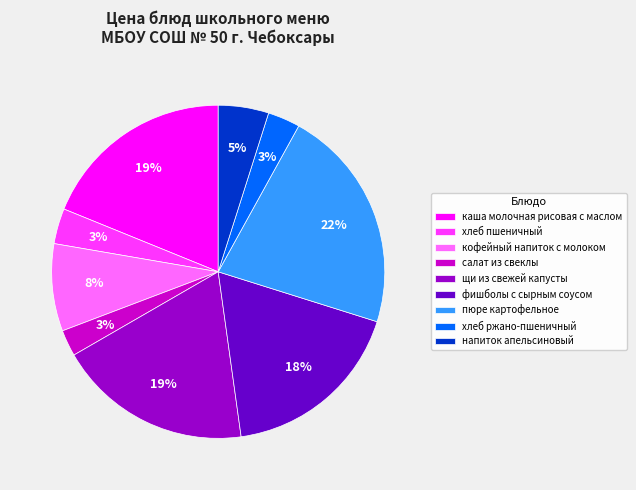

Do салат из свеклы and хлеб пшеничный together represent more than half of the pie?

No